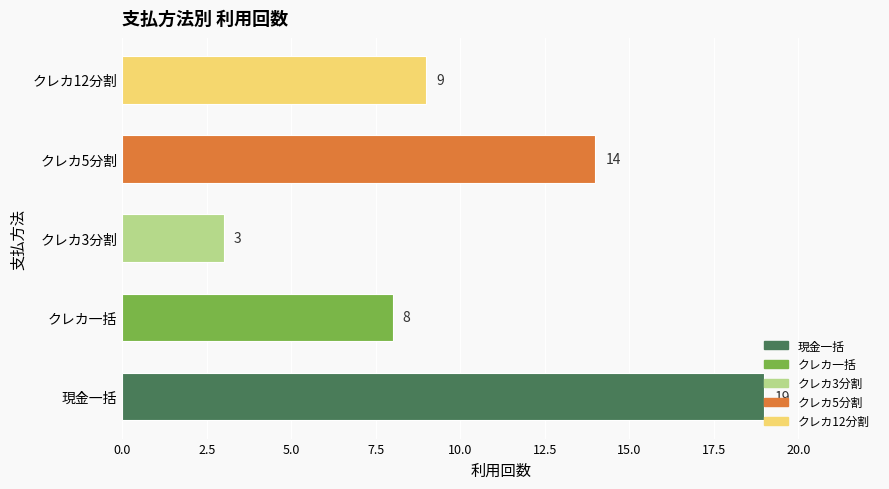

Which category has the highest value across all series?

現金一括